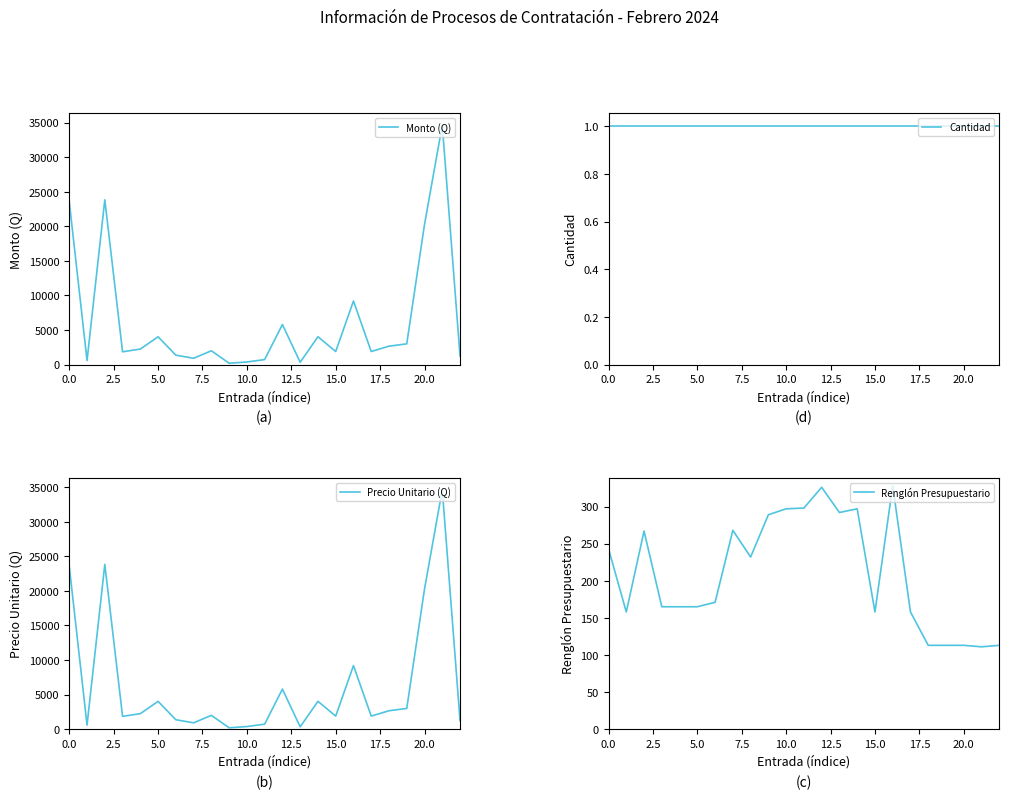

What is the label of the 14th point from the left?

13